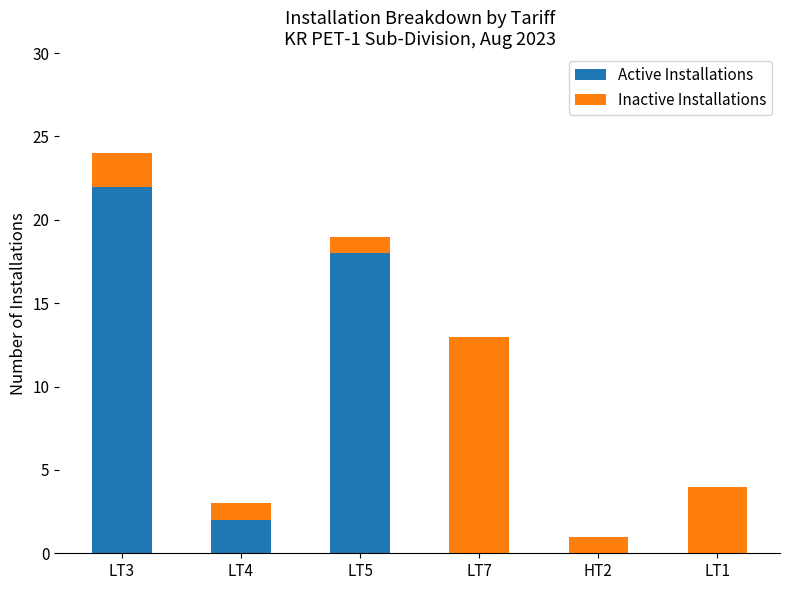

What is the sum of all Active Installations values?

42